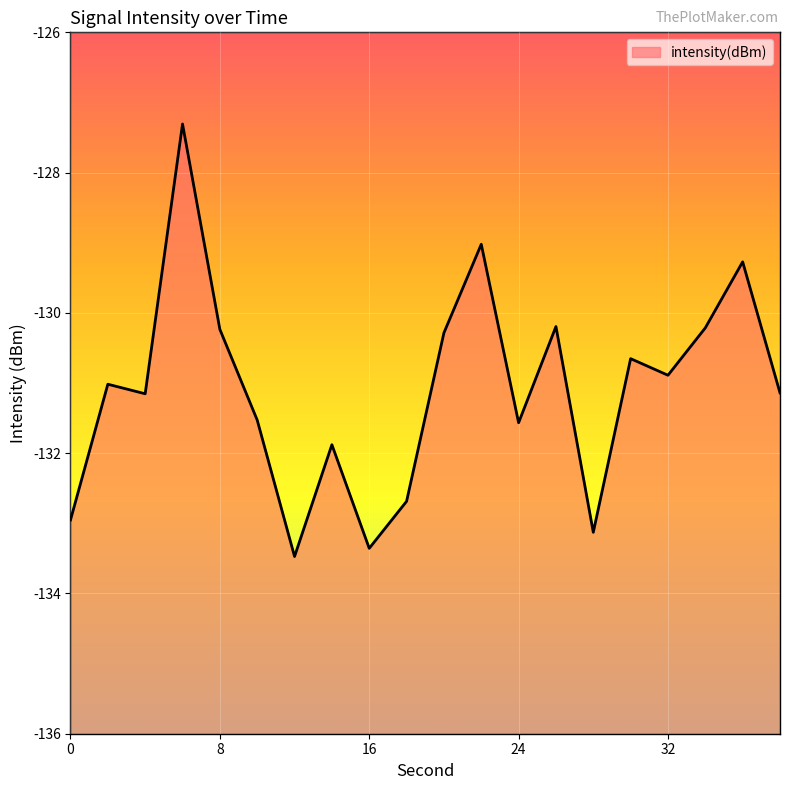

At which category does the data reach its first local peak?

2